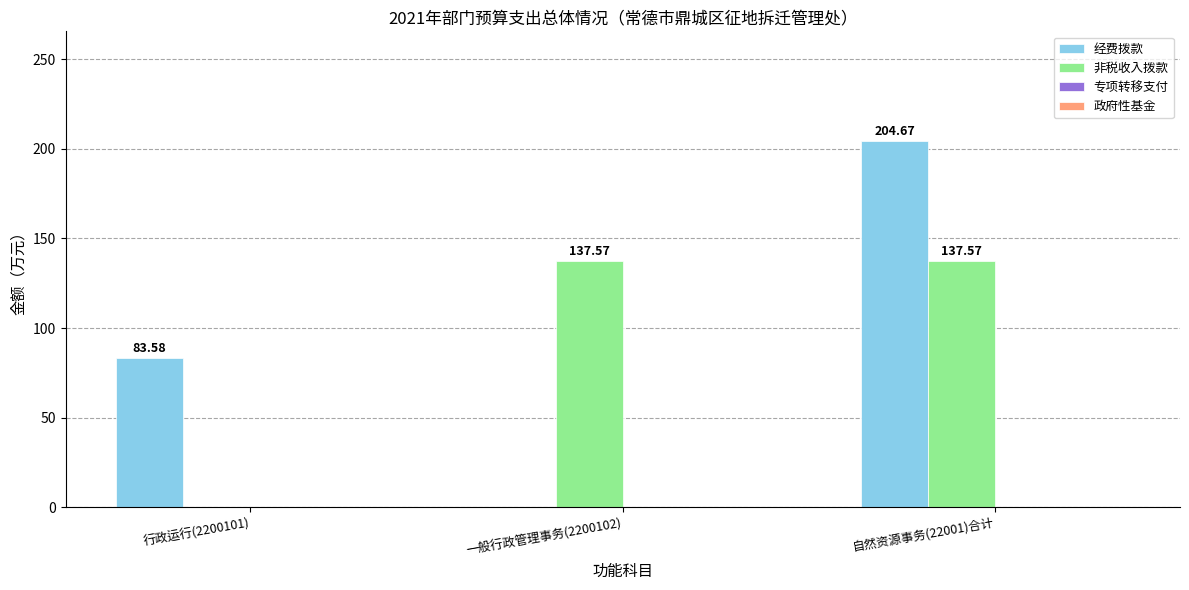

How many groups of bars are there?

3